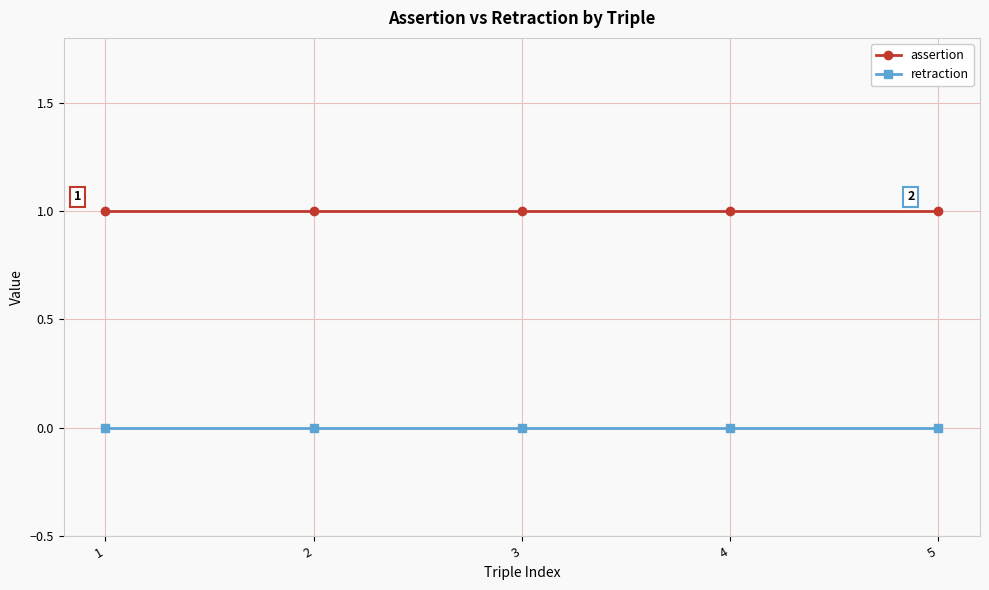

Reading left to right, list all the values displayed in this chart.

assertion: 1	1	1	1	1
retraction: 0	0	0	0	0